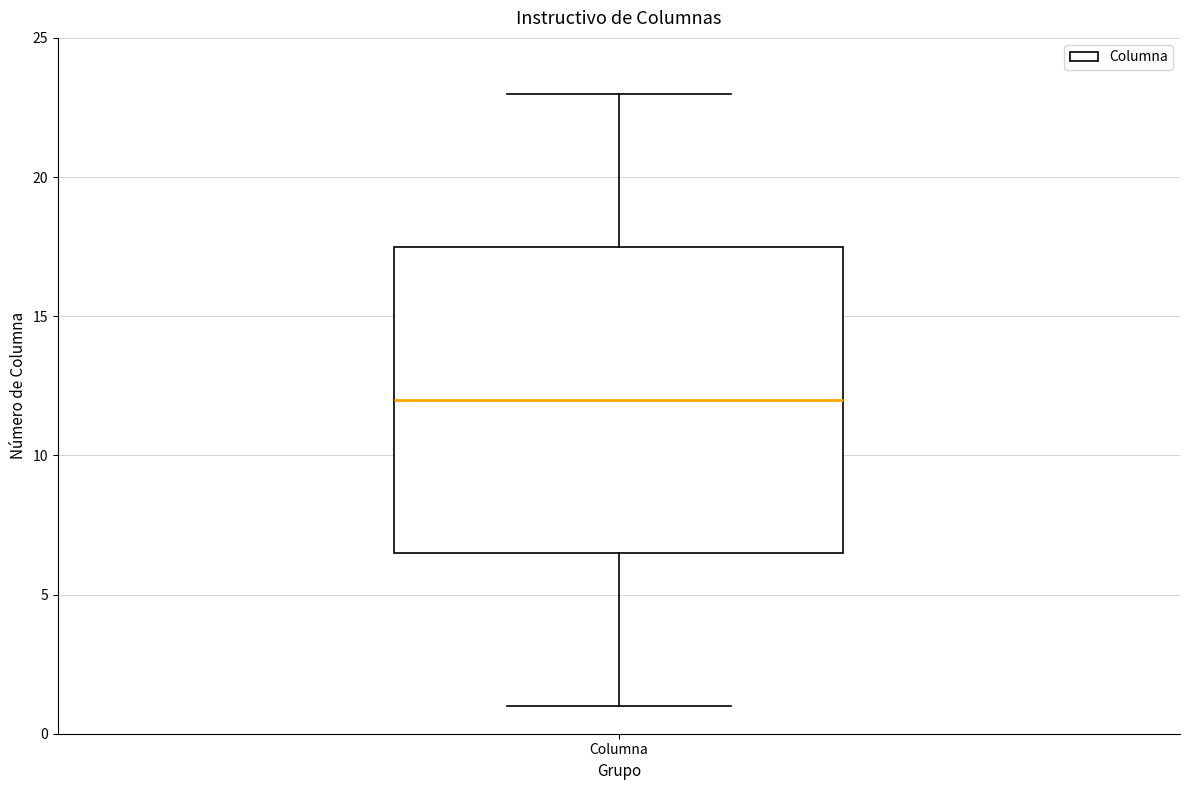

Read this box plot against the y-axis: the position of the median line, the range covered by the box, and the ends of both whiskers. The values are not printed on the chart, so give them approximately, as read against the axis.

median 12.0, box 6.5 to 17.5, whiskers 1.0 to 23.0